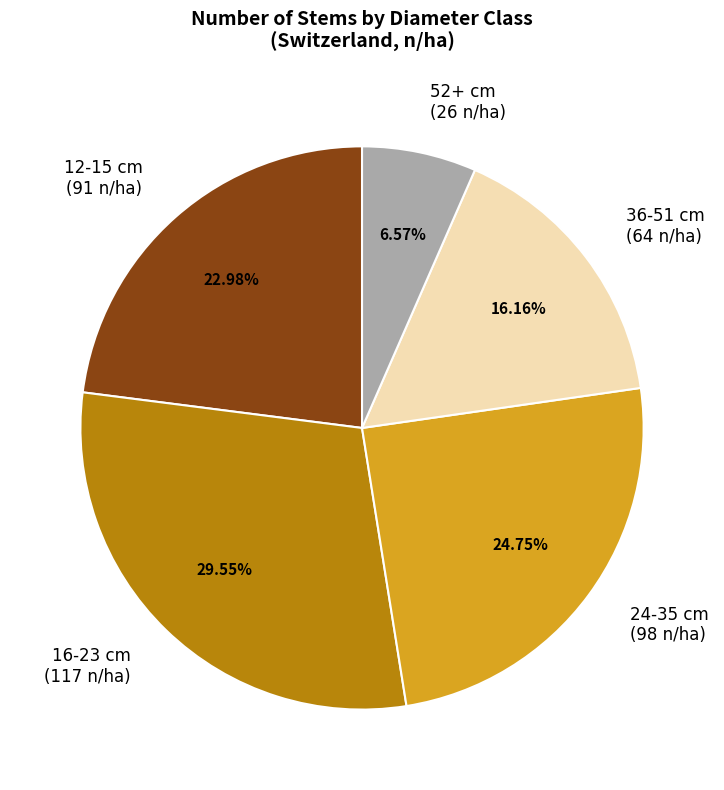

Is there any slice that represents more than half of the pie?

No